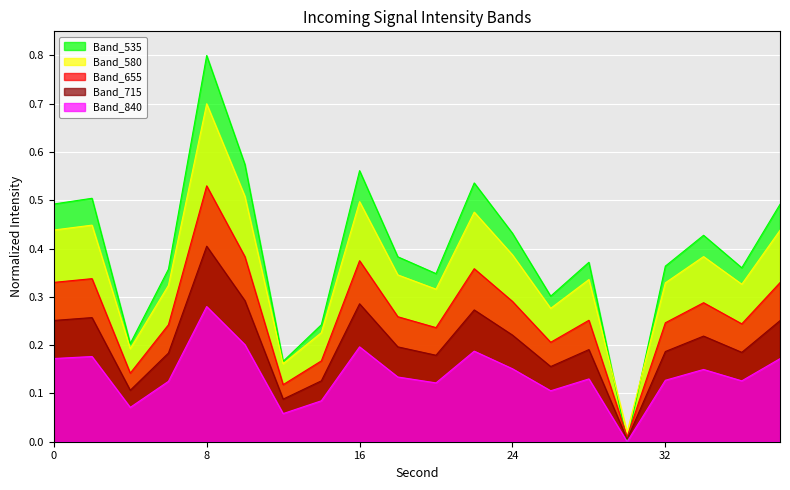

At which category does the data reach its first local valley?

4